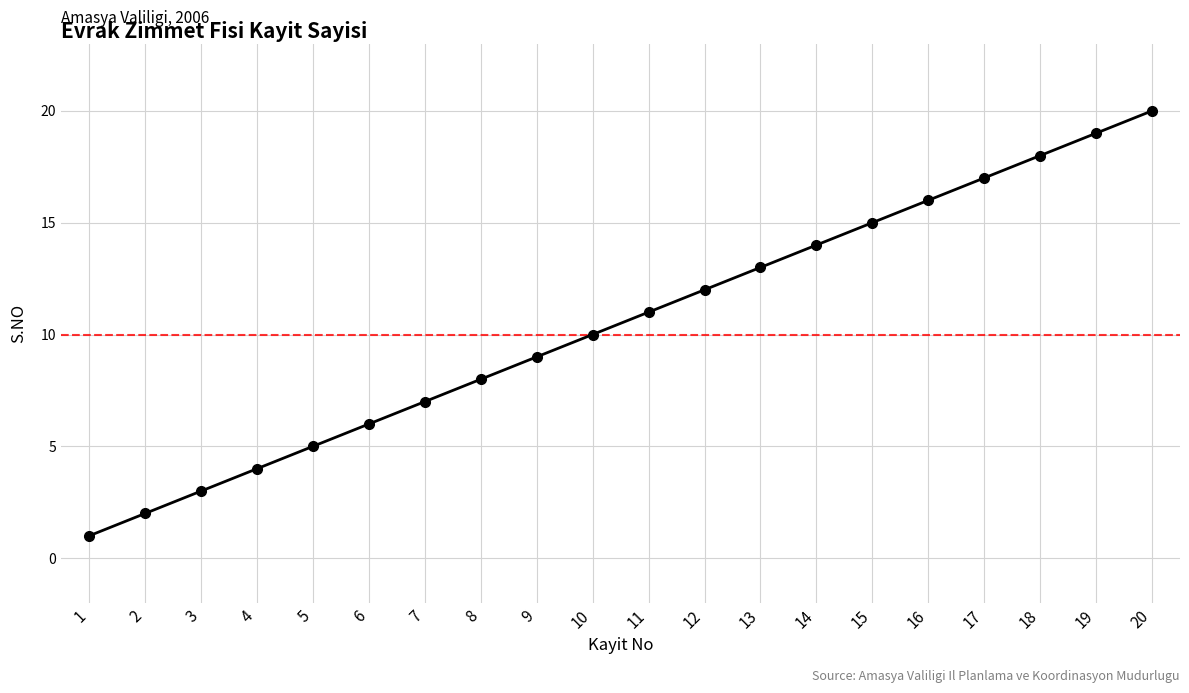

At which category does the chart reach its minimum across all series?

1